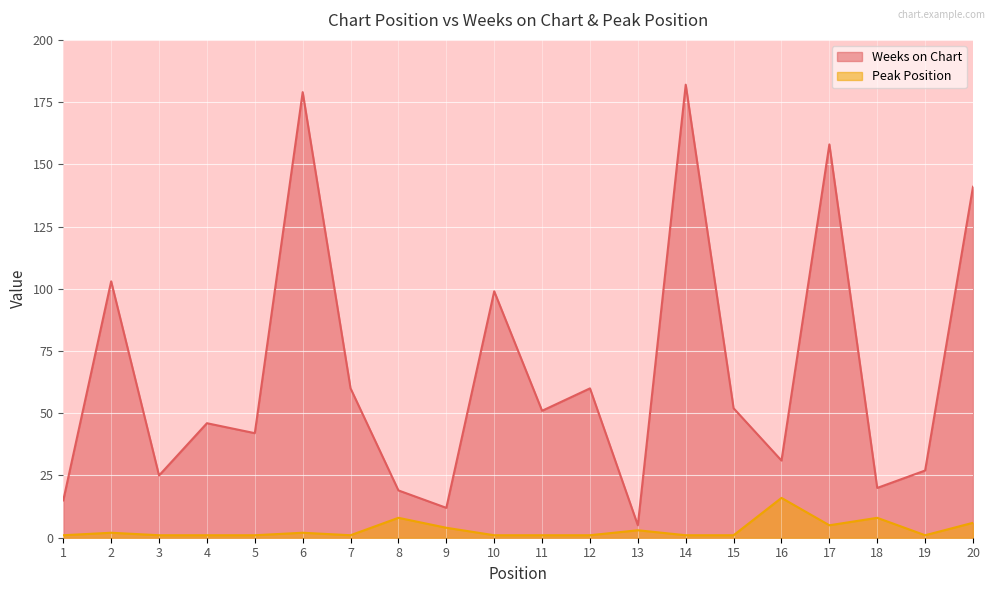

Which series changed the most between 17 and 20?

Weeks on Chart